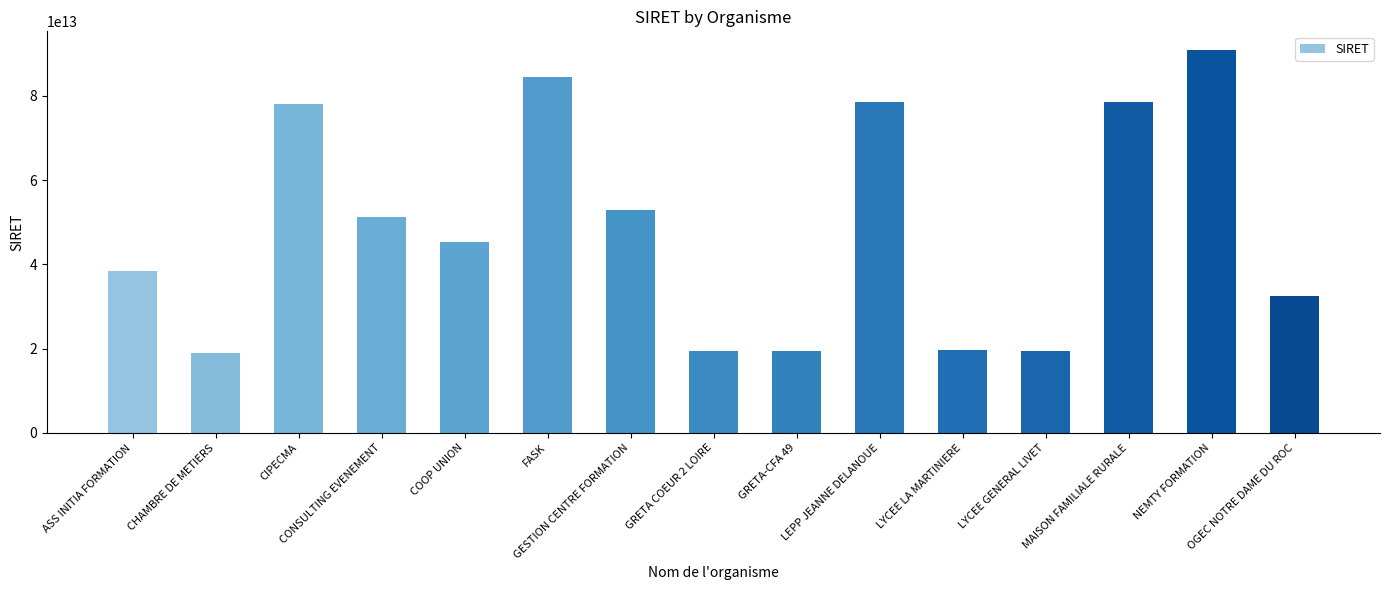

What position from the left is GRETA COEUR 2 LOIRE?

8